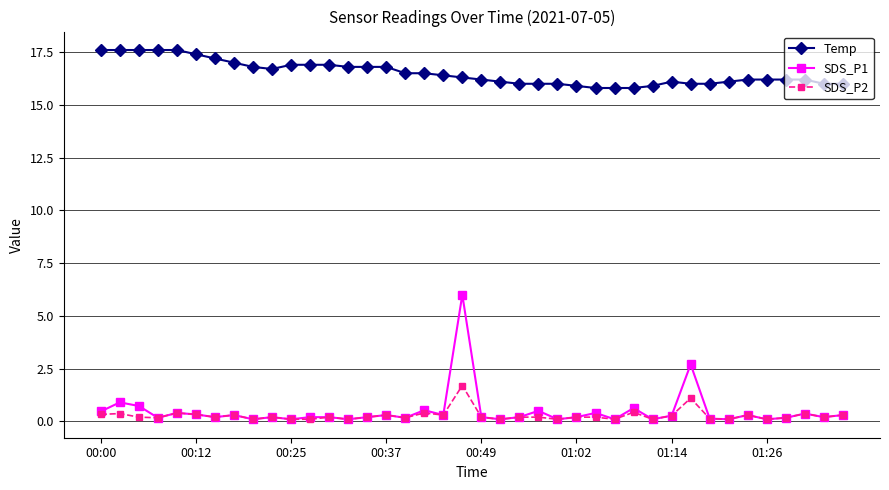

Which series has the largest total across all categories?

Temp